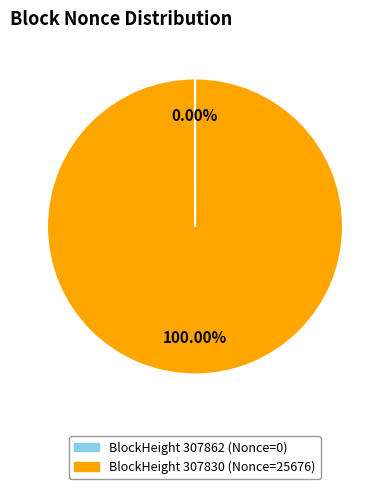

What is the majority slice?

307830